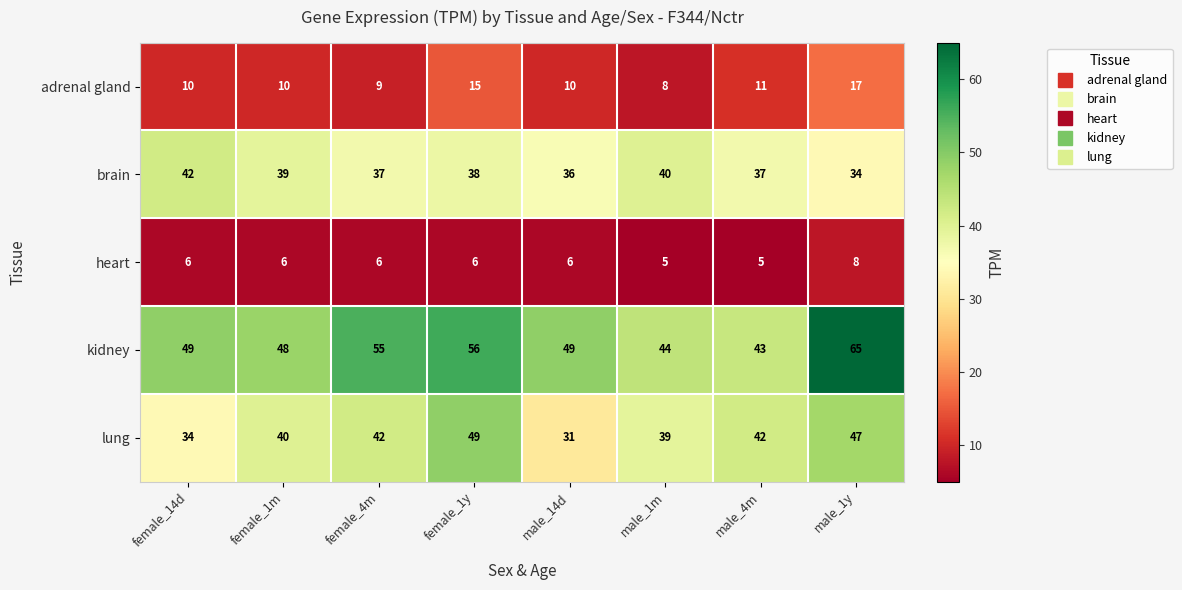

Which series has the largest total across all categories?

kidney